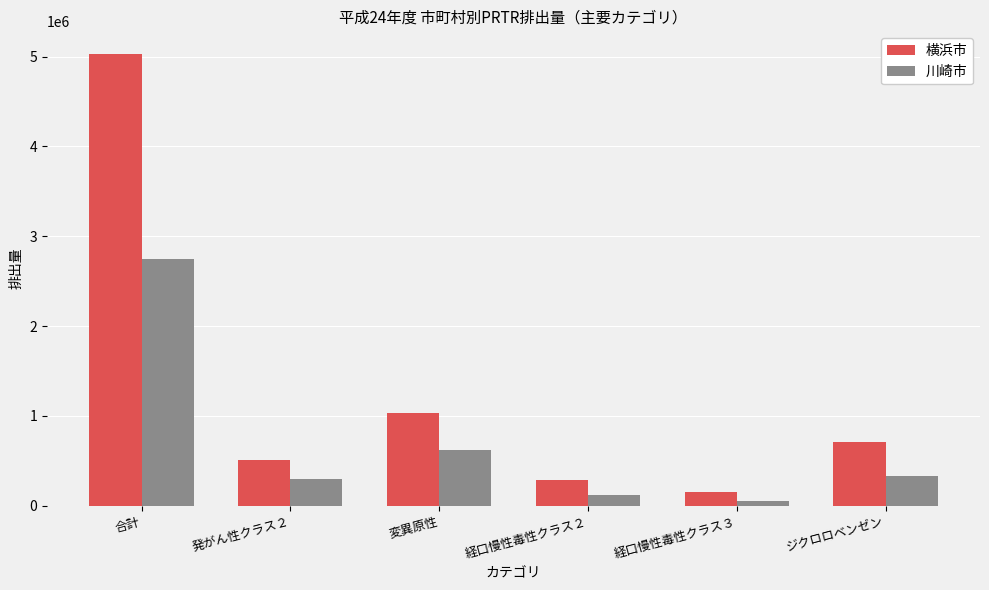

At which label does 川崎市 reach its minimum?

経口慢性毒性クラス３